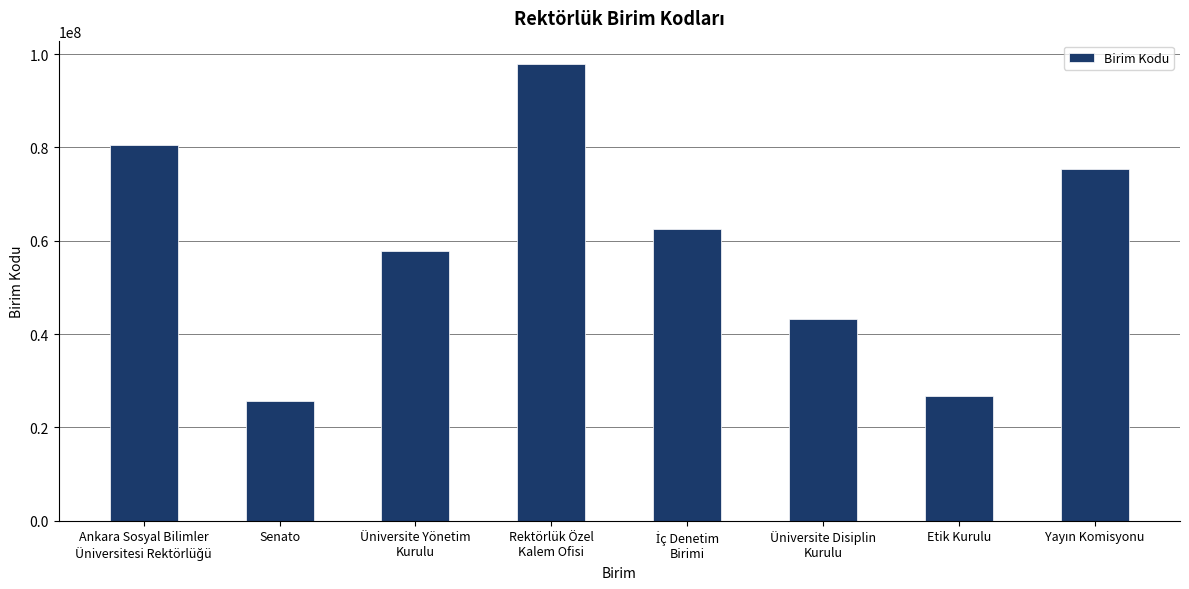

Count the number of categories in the chart.

8